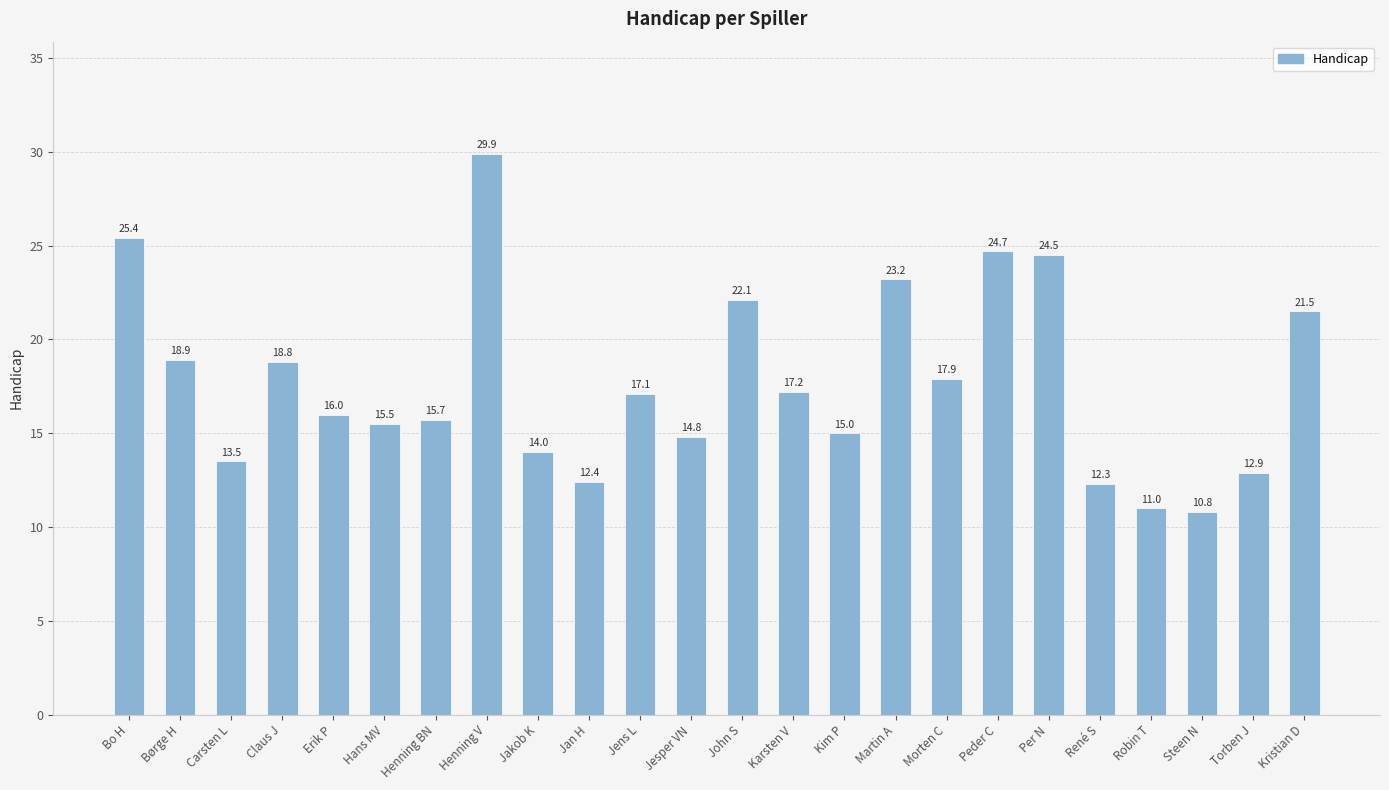

Approximately how many times larger is the value at Torben J compared to Per N?

0.5